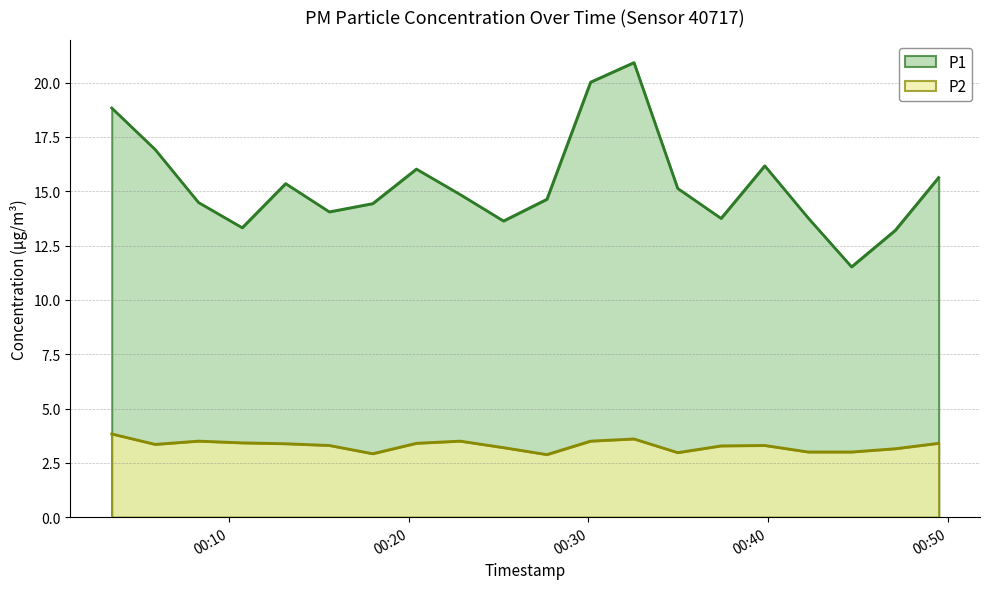

What is the average value of the P1 series?

15.3